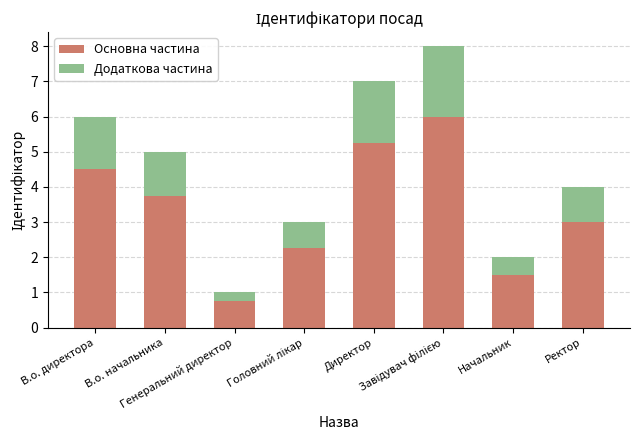

What is the value of the Основна частина bar at the 6th from the left?

6.0